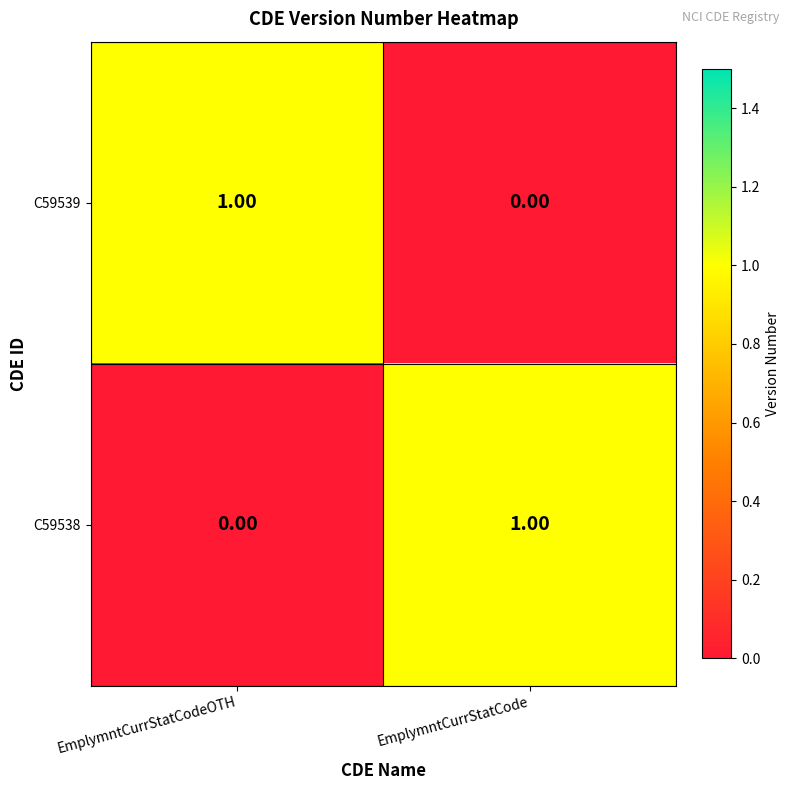

How many distinct data groups are displayed?

2